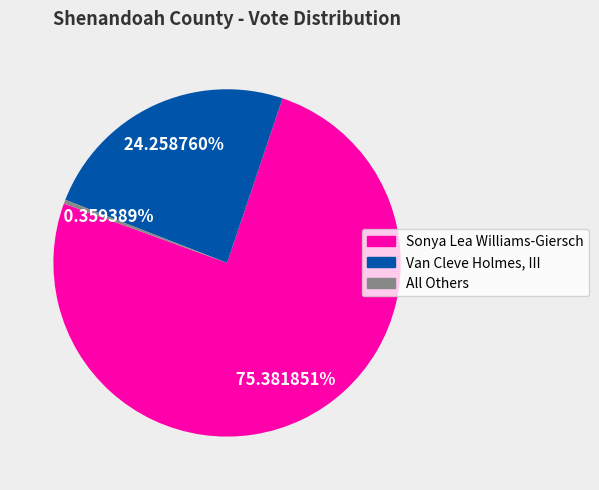

Approximately how many times larger is the value at Van Cleve Holmes, III compared to All Others?

67.5